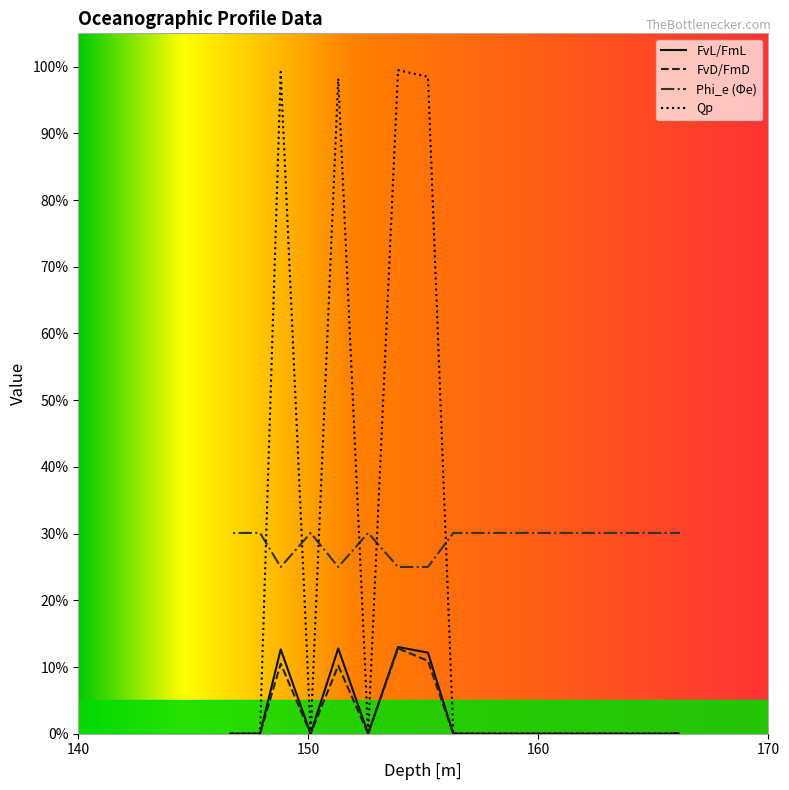

Does the chart display data point markers on the line(s)?

No